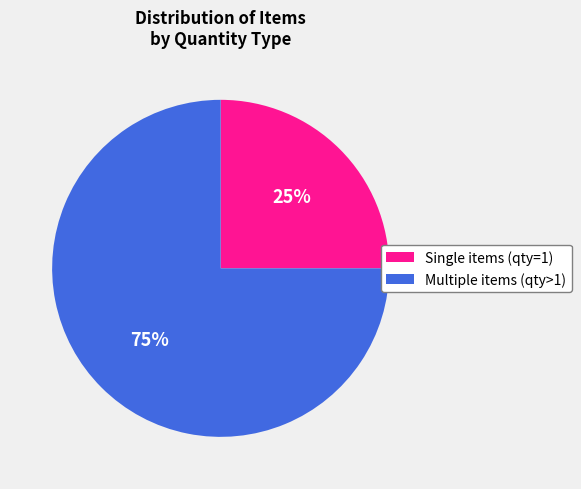

Is there a majority slice in this chart?

Yes